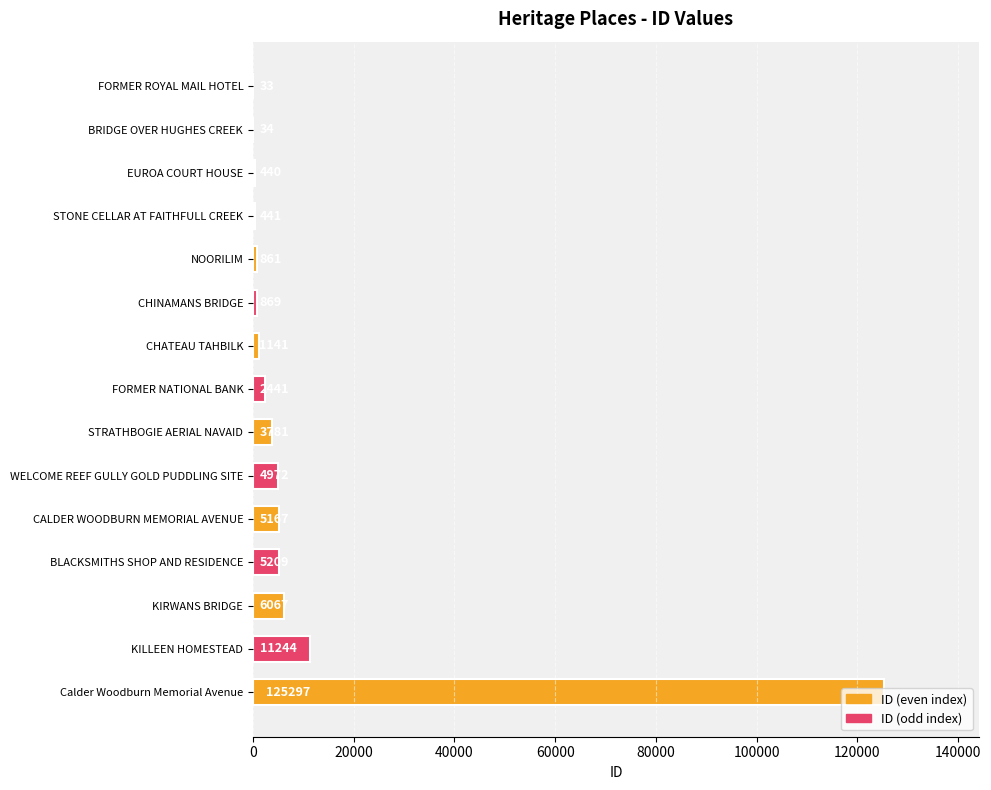

Where is the data nearest to the value 62665?

KILLEEN HOMESTEAD